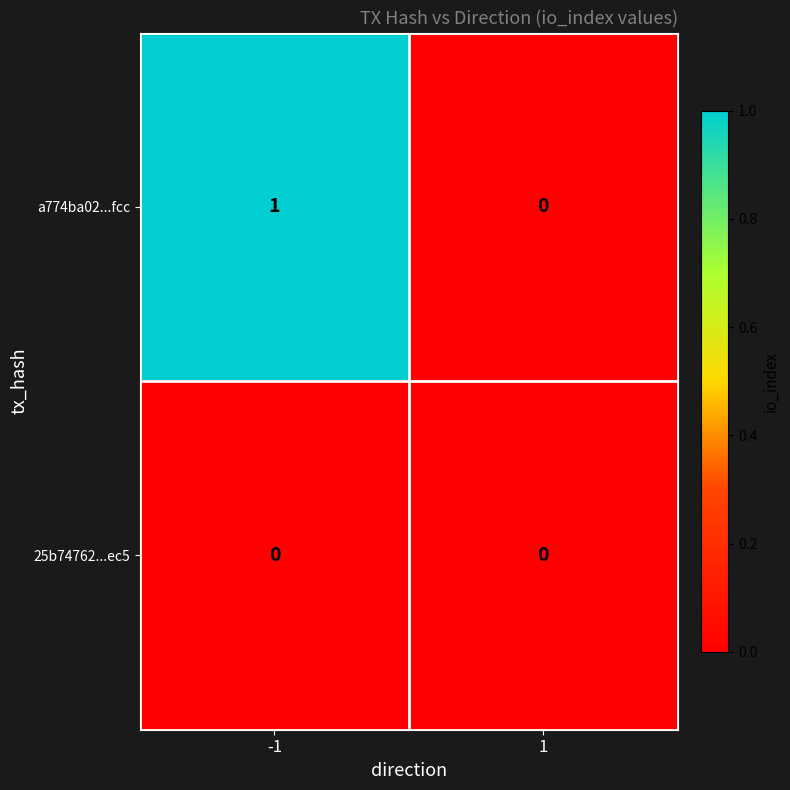

True or false: a774ba02...fcc has a value of -1 at 1.

False